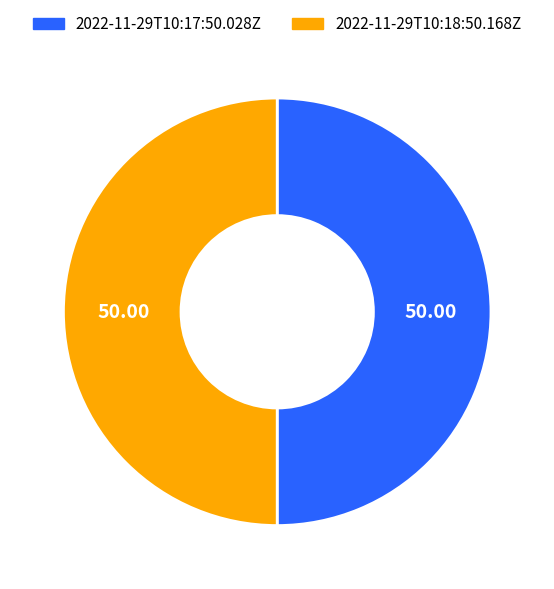

Do 2022-11-29T10:18:50.168Z and 2022-11-29T10:17:50.028Z together represent more than half of the pie?

Yes